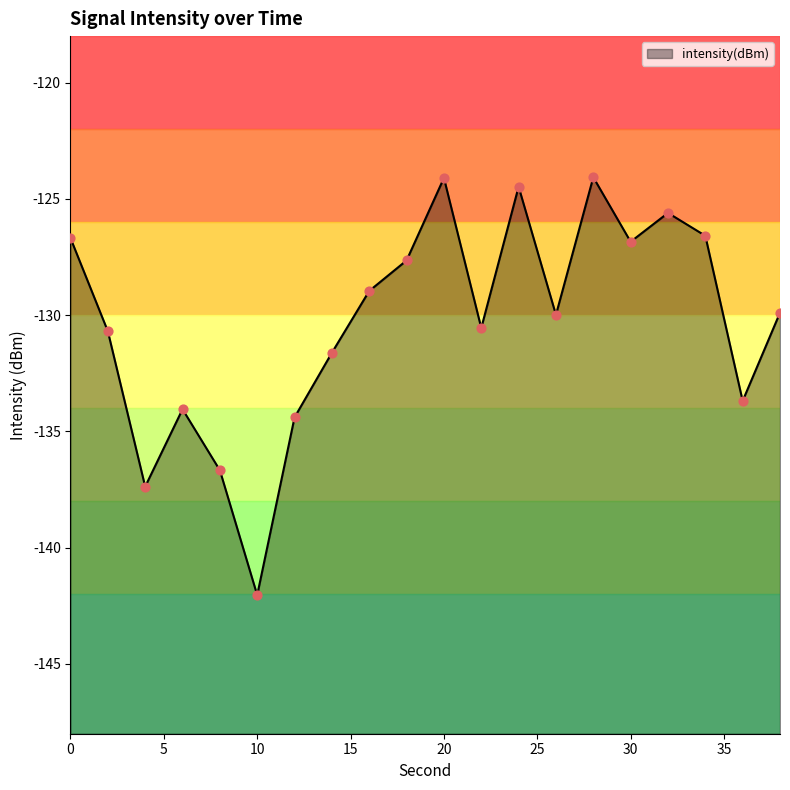

What is the change in value from 16 to 28?

+4.9